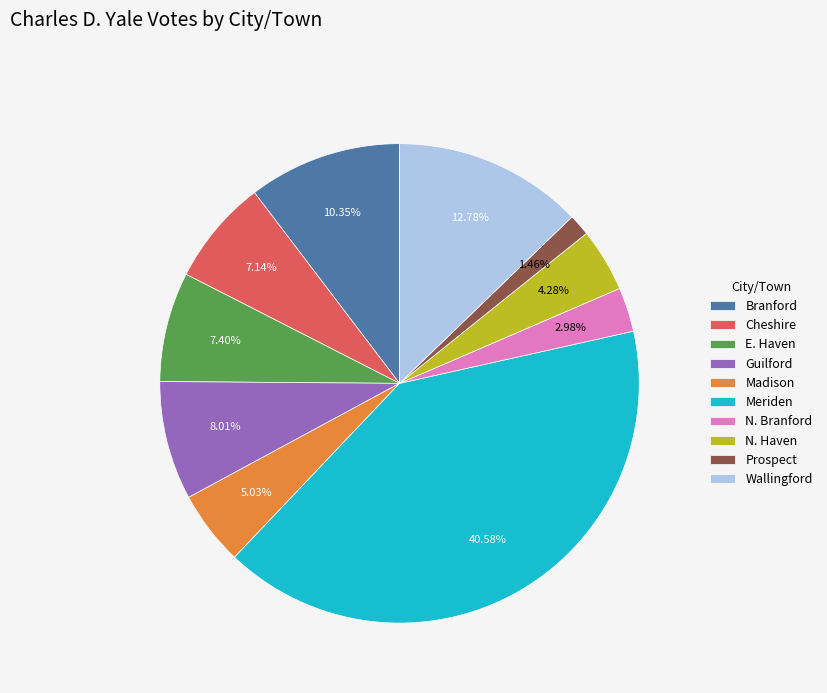

To the nearest percent, what is the combined percentage of N. Haven and Meriden?

45%